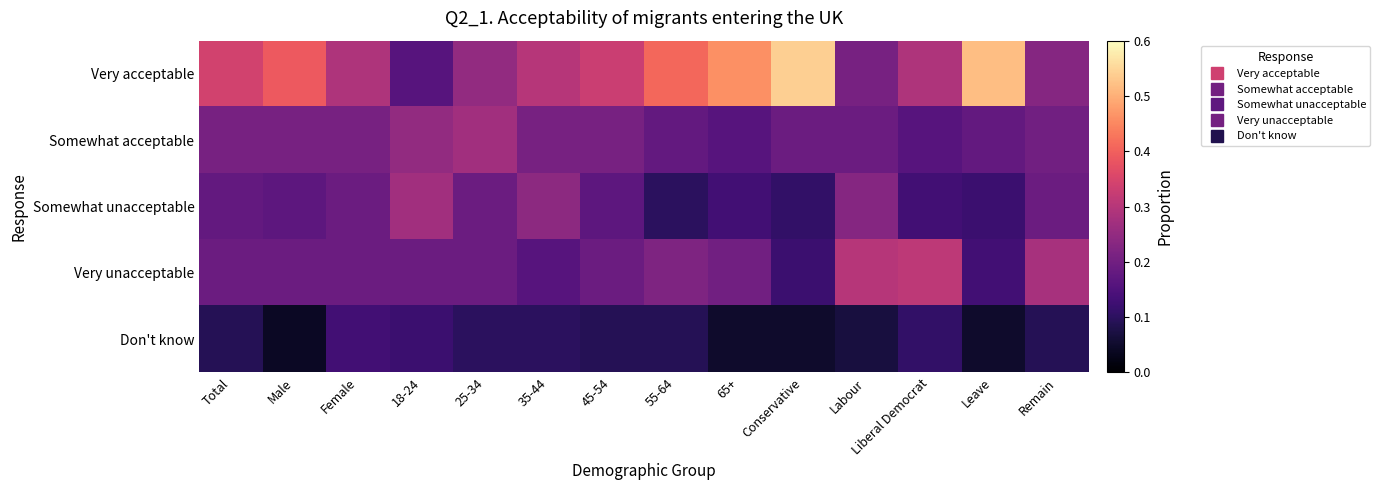

Between 65+ and Labour, which is larger?

65+